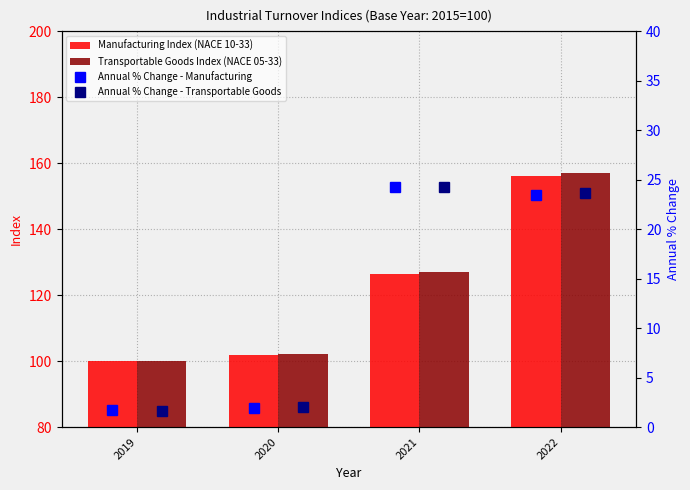

What is the minimum value shown in the chart?

1.6